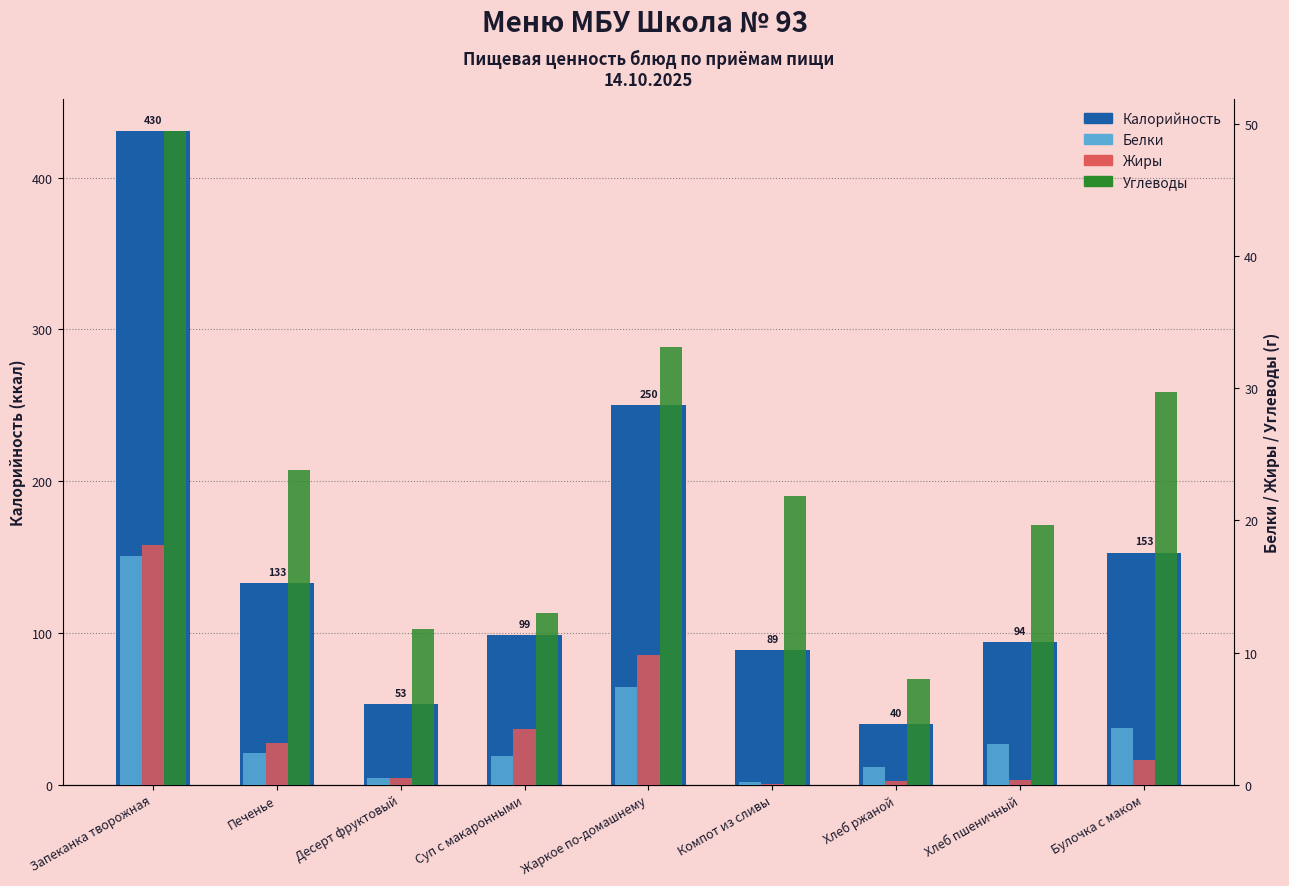

List the series in order of their peak value, highest first.

Калорийность, Углеводы, Жиры, Белки